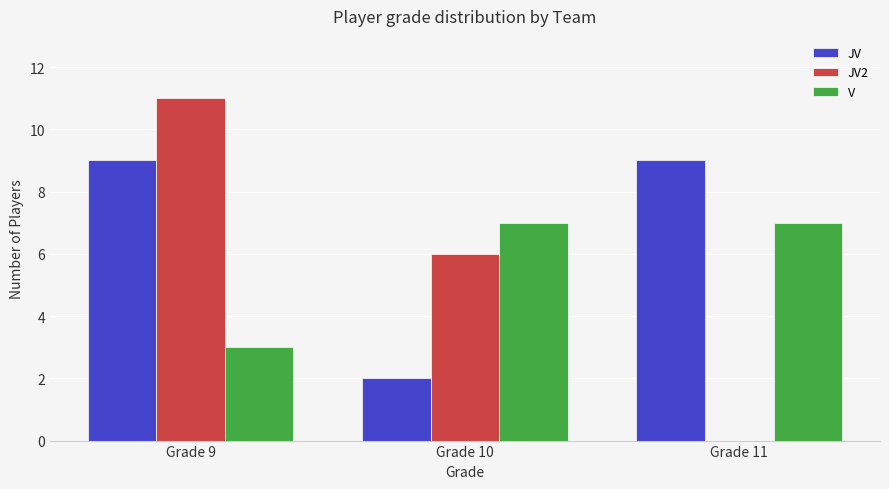

True or false: JV has a value of 6 at Grade 11.

False